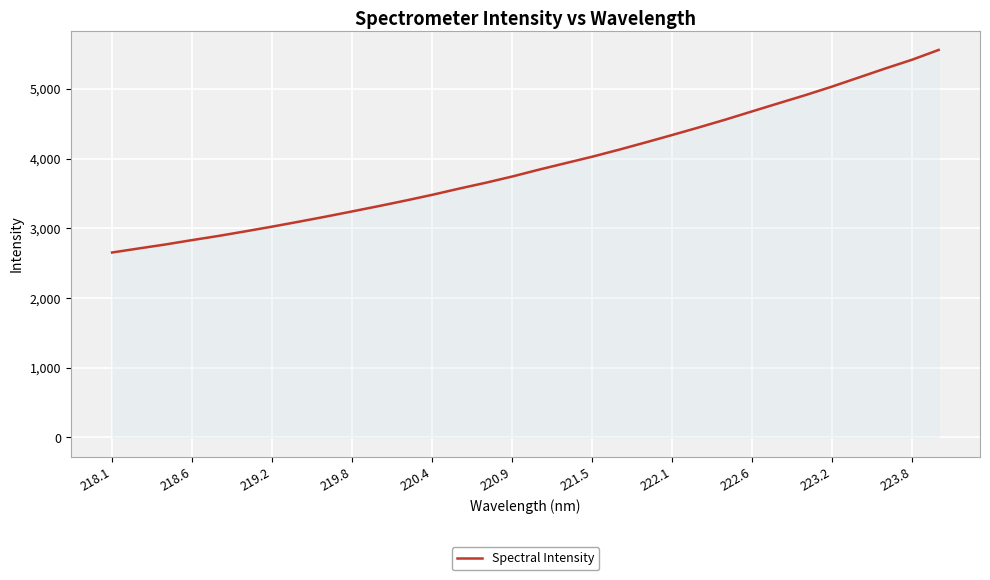

What is the smallest value displayed?

2655.2